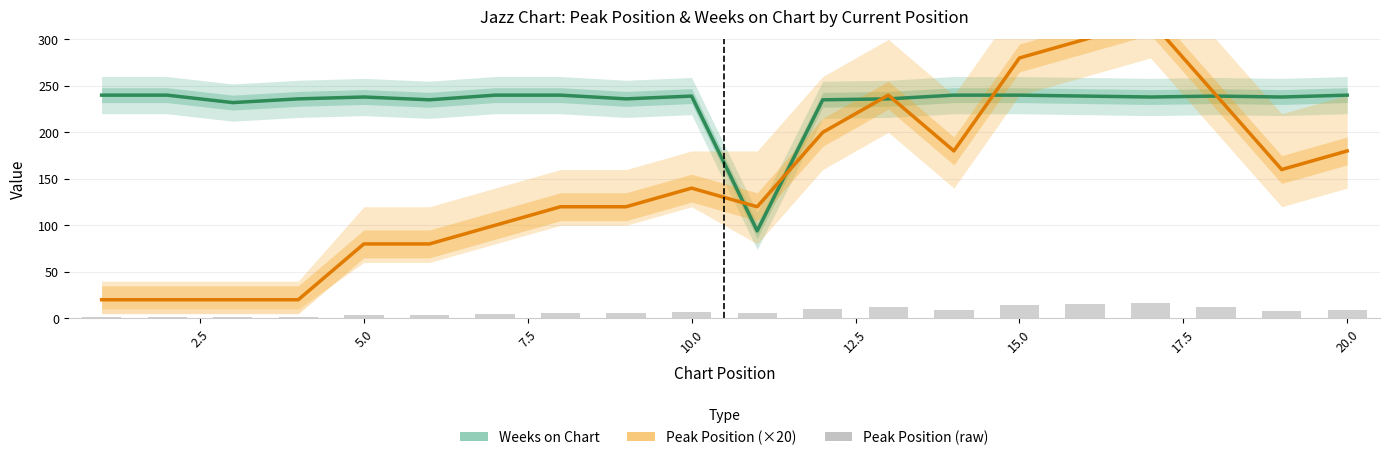

List the series in order of their peak value, highest first.

Peak Position (×20), Weeks on Chart, Peak Position (raw)